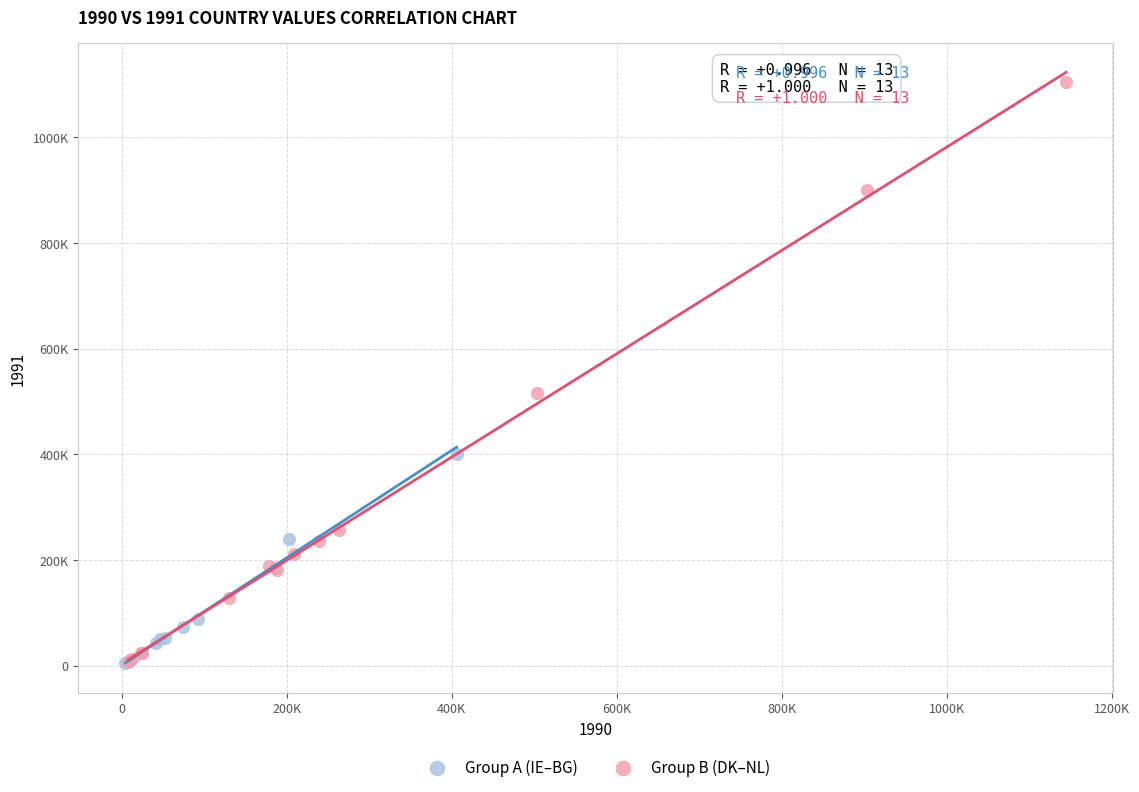

What are all the series names shown in the legend?

Group A (IE–BG), Group B (DK–NL)